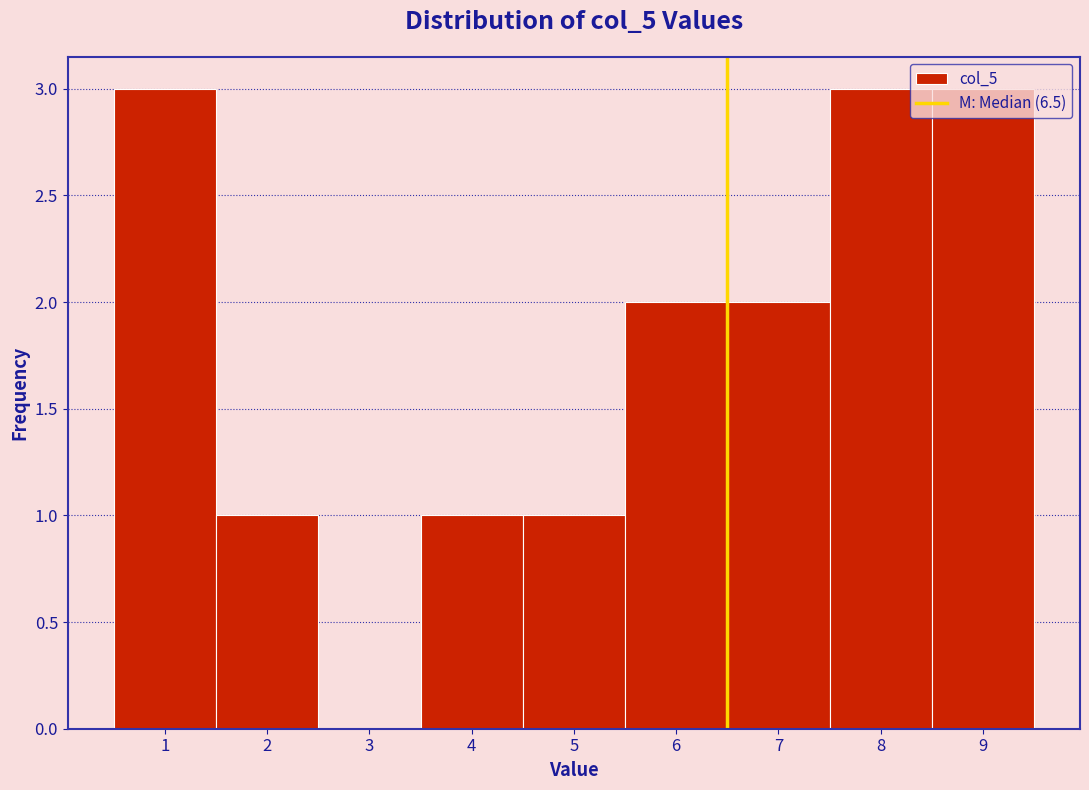

Reading left to right, list every bar in this chart as the range it spans on the x-axis followed by its height. The values are not printed on the chart, so give them approximately, as read against the axis.

0.5 to 1.5: 3
1.5 to 2.5: 1
2.5 to 3.5: 0
3.5 to 4.5: 1
4.5 to 5.5: 1
5.5 to 6.5: 2
6.5 to 7.5: 2
7.5 to 8.5: 3
8.5 to 9.5: 3